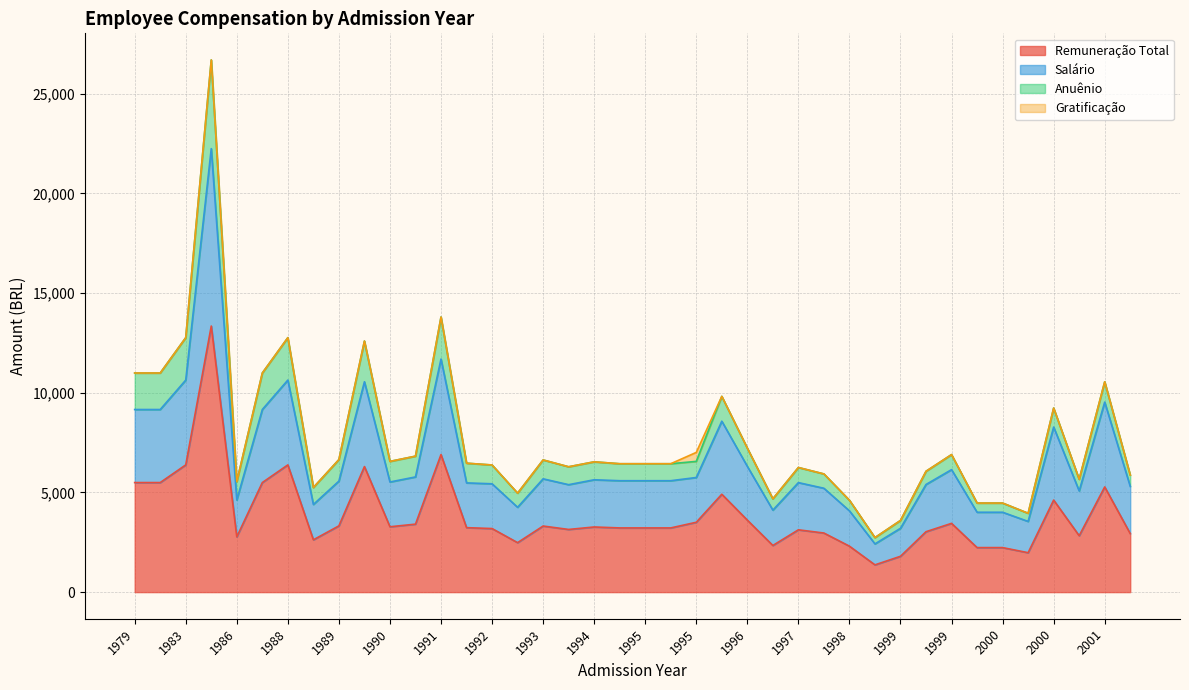

How many interior local peaks does the Salário series have?

11